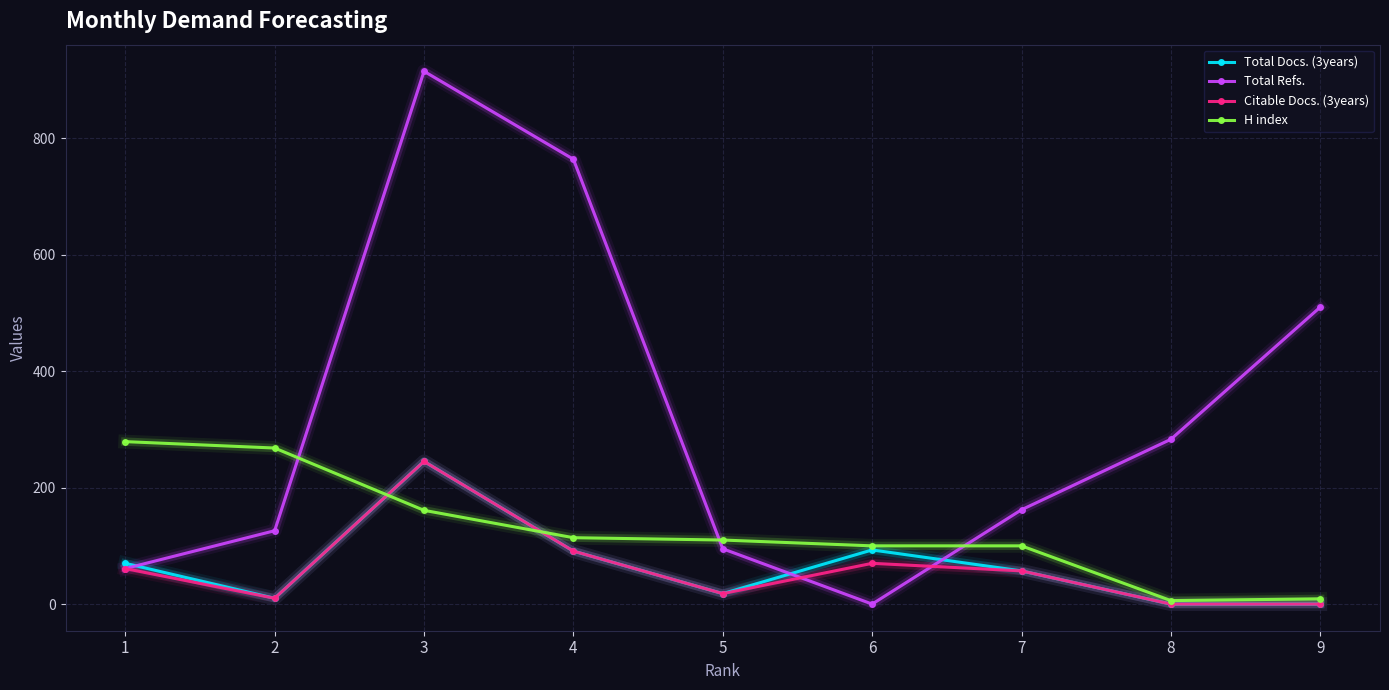

What is the difference between the Total Docs. (3years) values at 5 and 1?

52